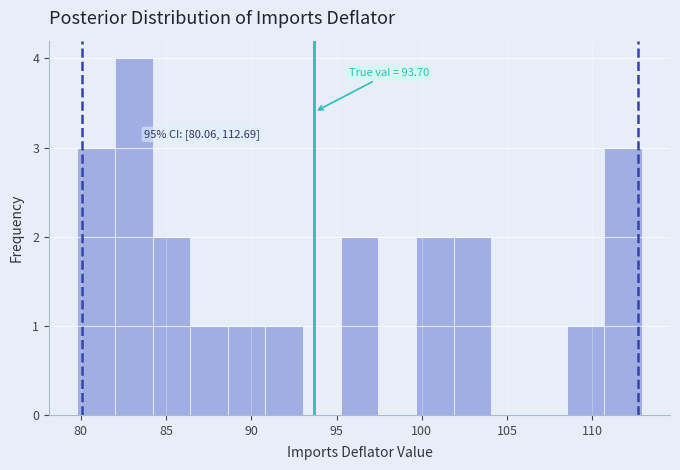

Which range on the x-axis has the tallest bar?

82.0 to 84.0